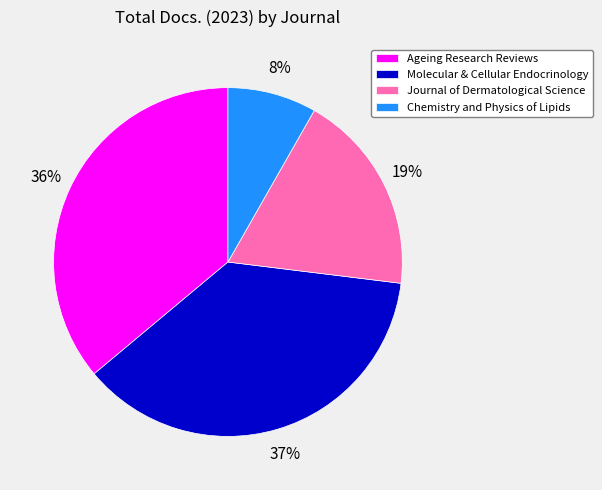

Which category has the biggest portion of the pie?

Molecular & Cellular Endocrinology